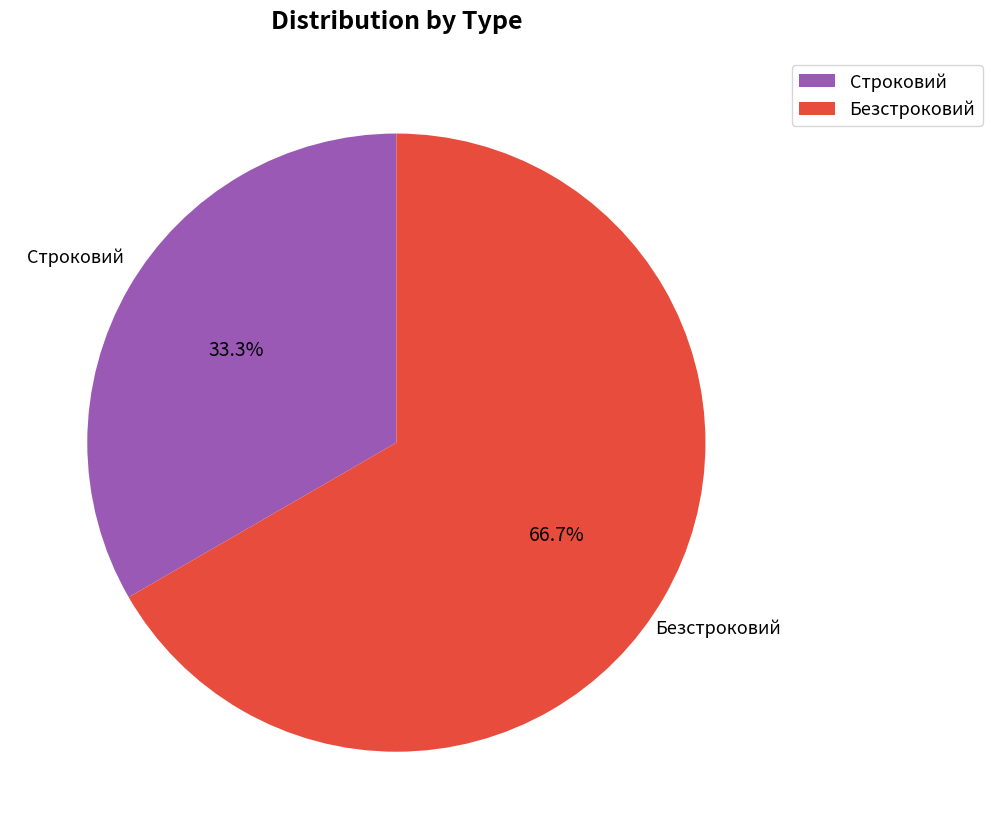

To the nearest percent, what is the difference between the largest and smallest slice percentages?

33%